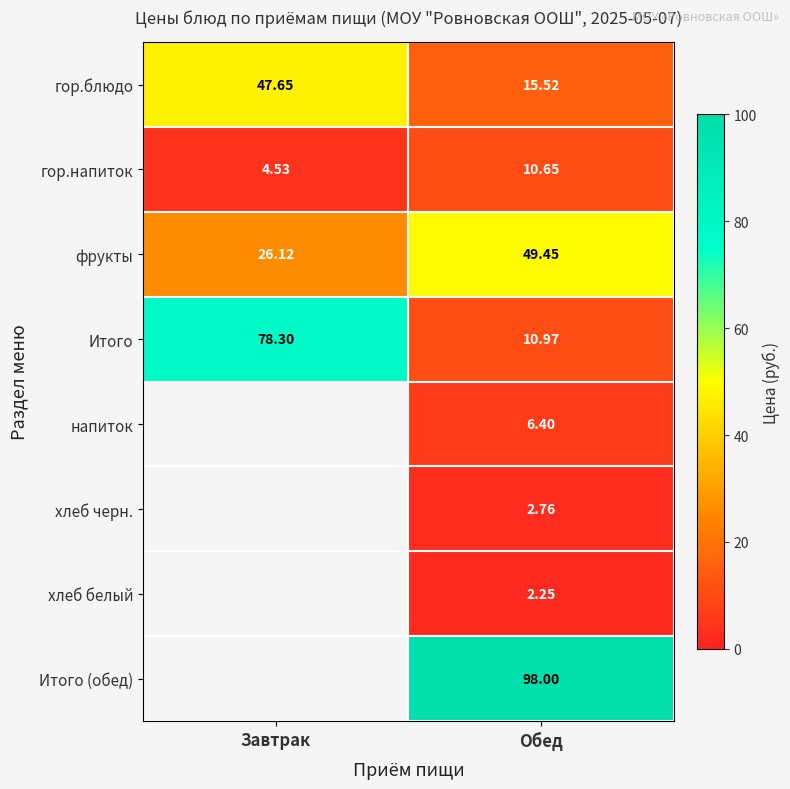

Rank the categories by Итого value from lowest to highest.

Обед, Завтрак